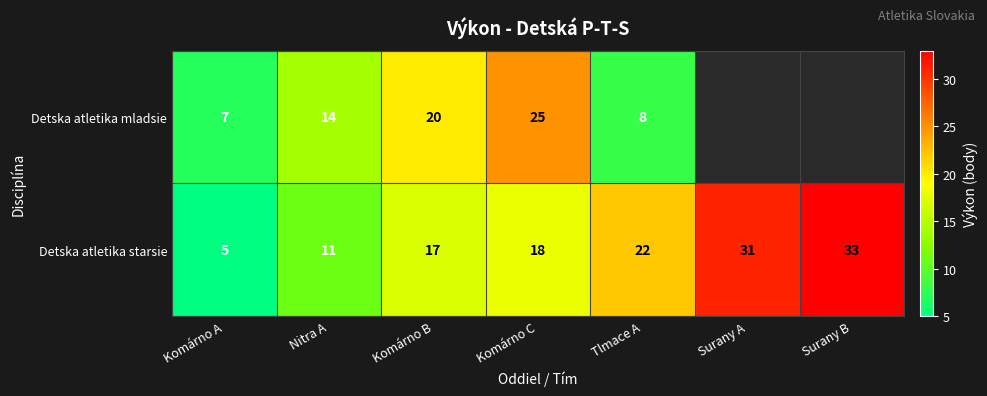

At which category is the sum across all series the highest?

Komárno C